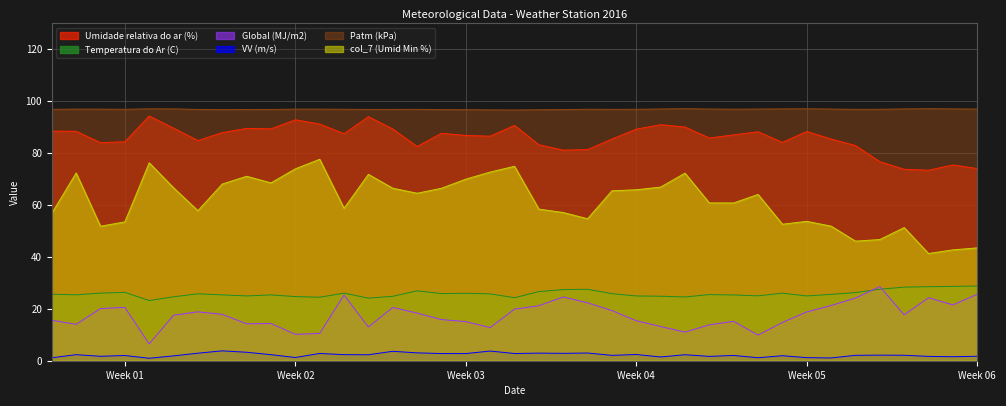

Which series has the largest range (max minus min)?

col_7 (Umid Min %)